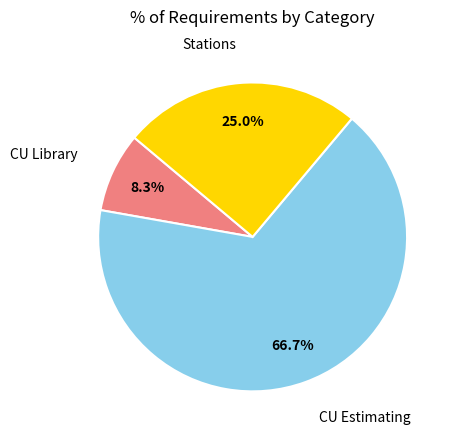

Which slice is the largest?

CU Estimating